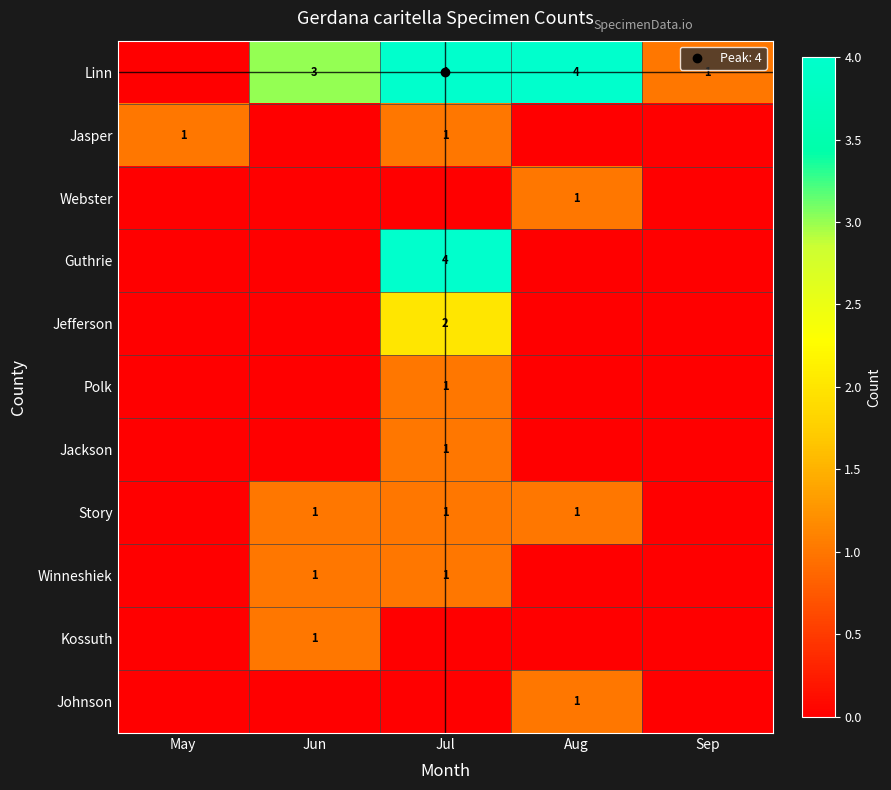

Which series changed the most between Aug and Sep?

Linn